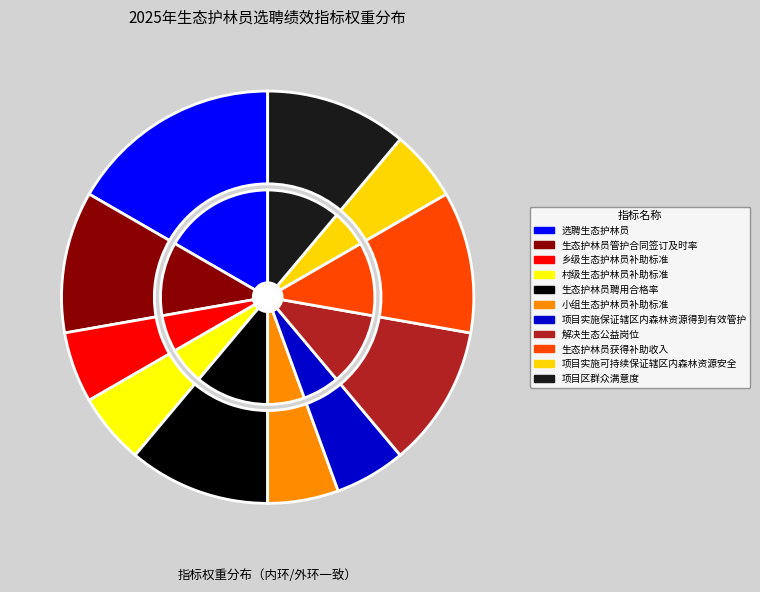

What is the change in value from 项目实施保证辖区内森林资源得到有效管护 to 项目区群众满意度?

+5